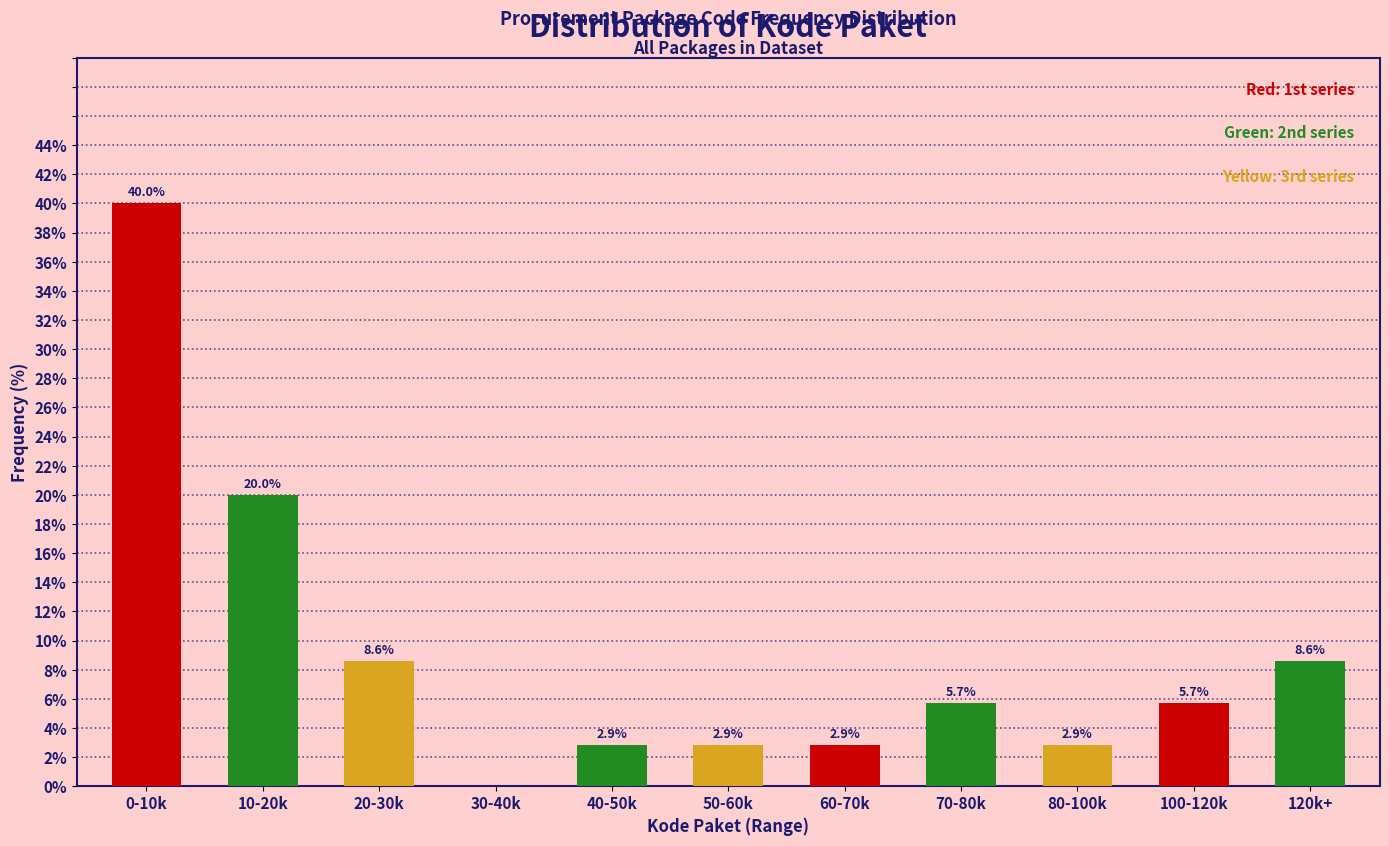

Reading right to left, extract all data points from this chart.

120k+=8.6	100-120k=5.7	80-100k=2.9	70-80k=5.7	60-70k=2.9	50-60k=2.9	40-50k=2.9	30-40k=0.0	20-30k=8.6	10-20k=20.0	0-10k=40.0